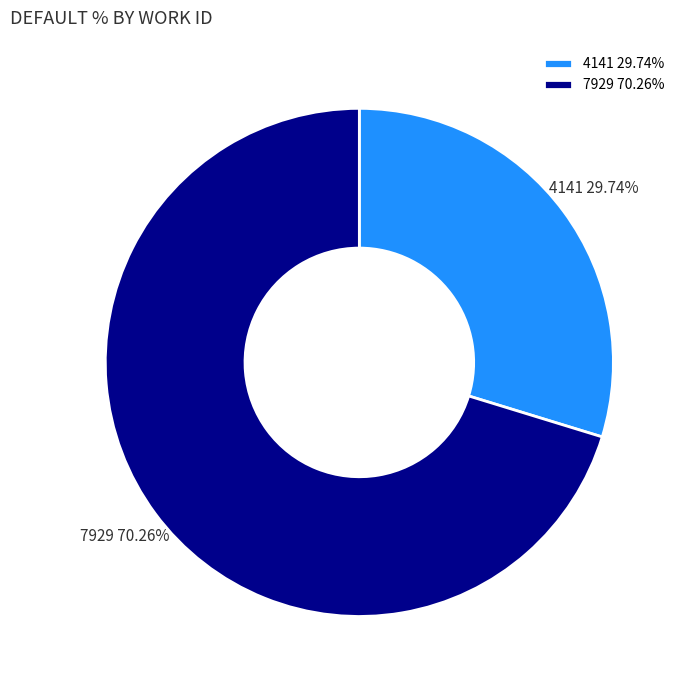

What percentage is the 4141 slice, to the nearest percent?

30%